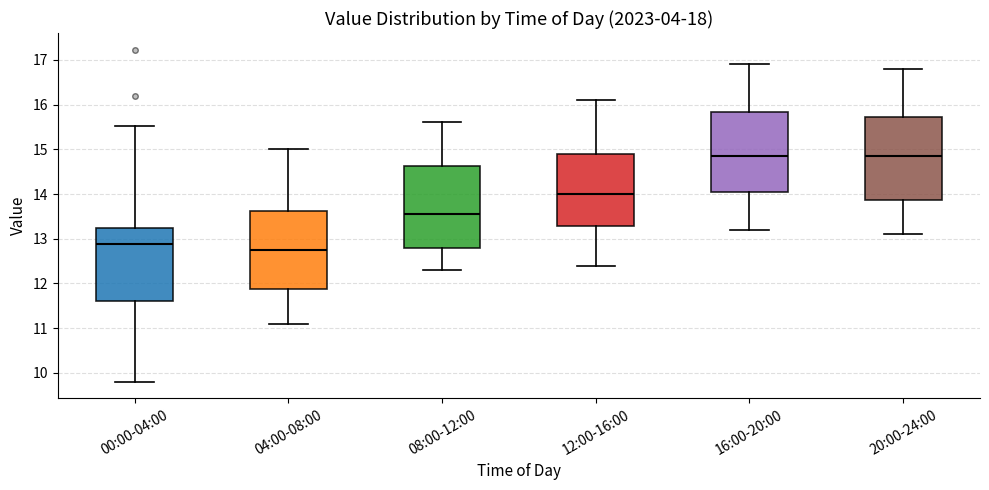

Which box's median line is the lowest?

04:00-08:00